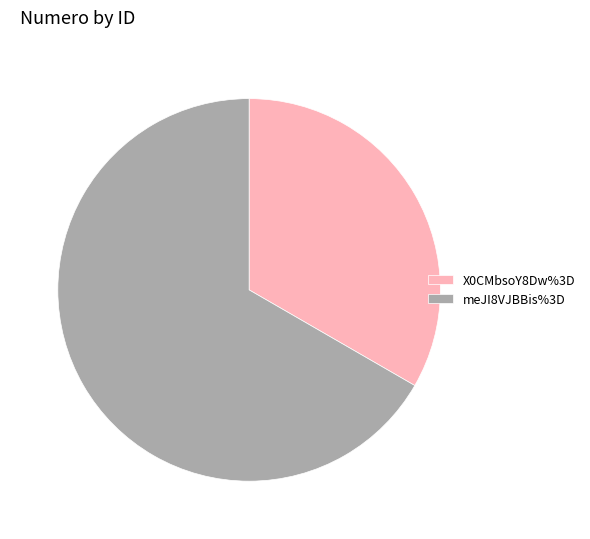

Which slice is the smallest?

X0CMbsoY8Dw%3D